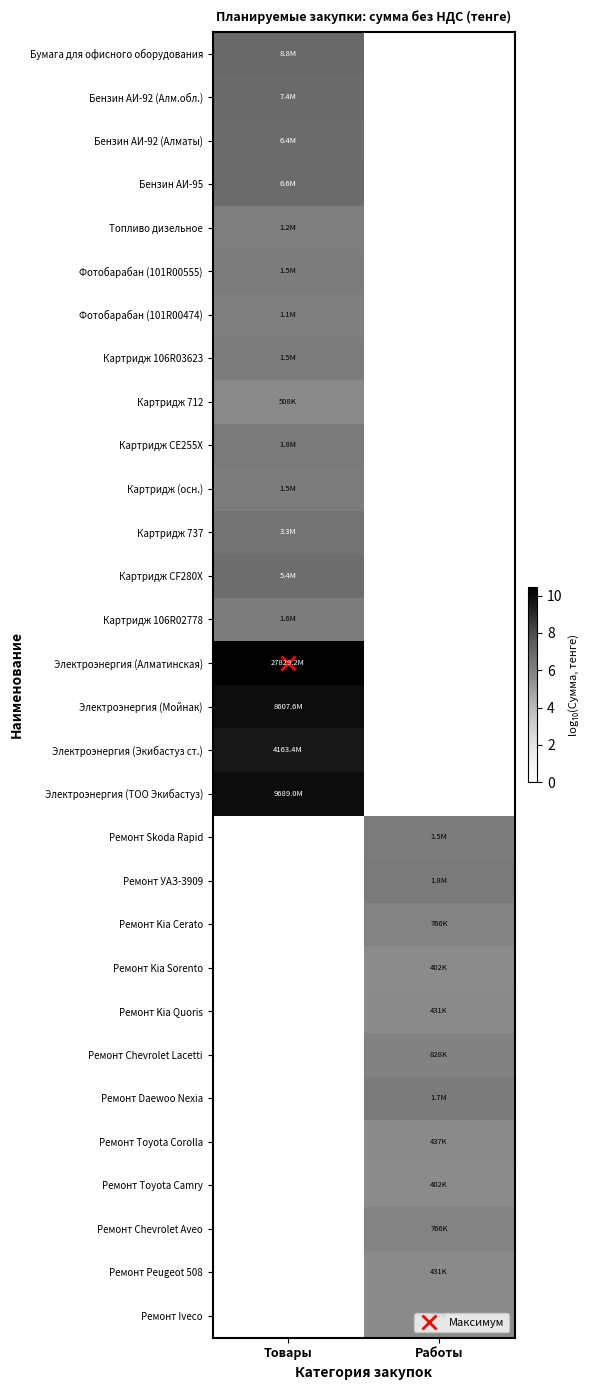

Count the number of data series in this chart.

30